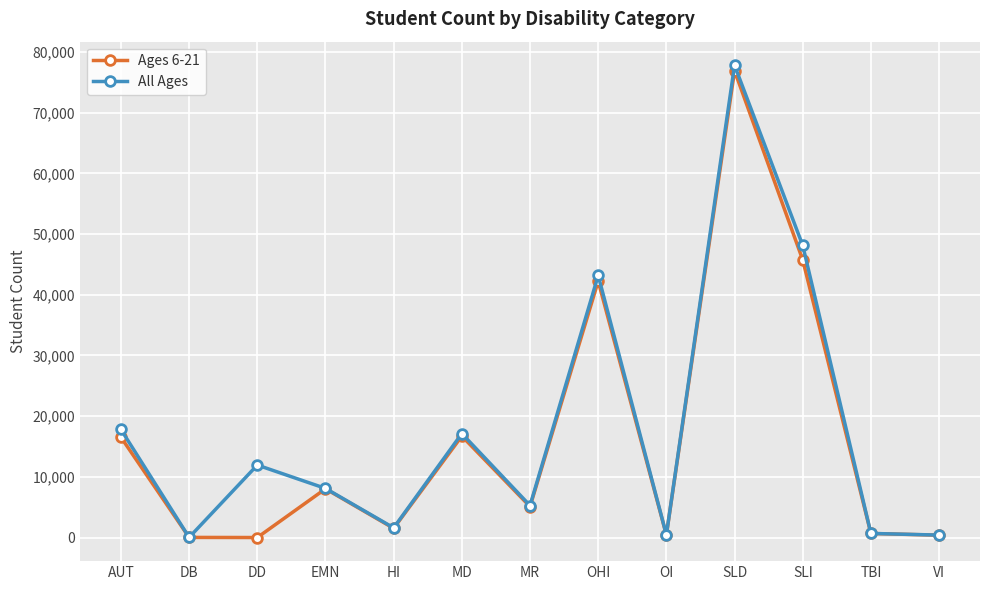

At which label does All Ages first exceed 8095?

AUT